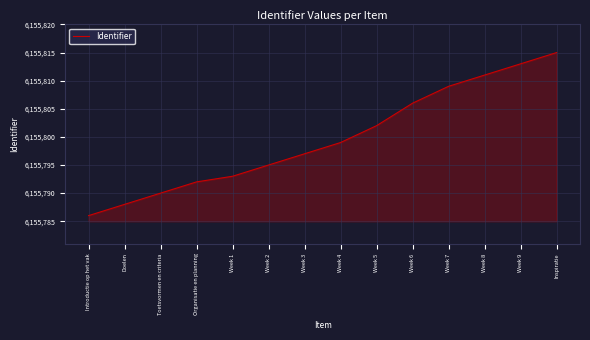

Reading left to right, what are all the values shown in this chart?

6155786	6155788	6155790	6155792	6155793	6155795	6155797	6155799	6155802	6155806	6155809	6155811	6155813	6155815